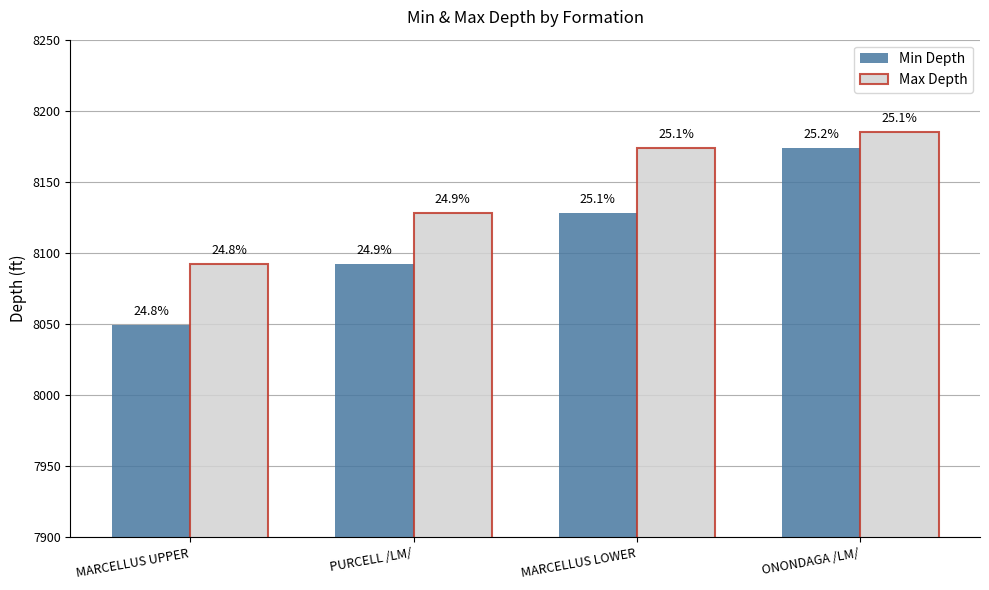

Which series changed the most between MARCELLUS UPPER and PURCELL /LM/?

Min Depth